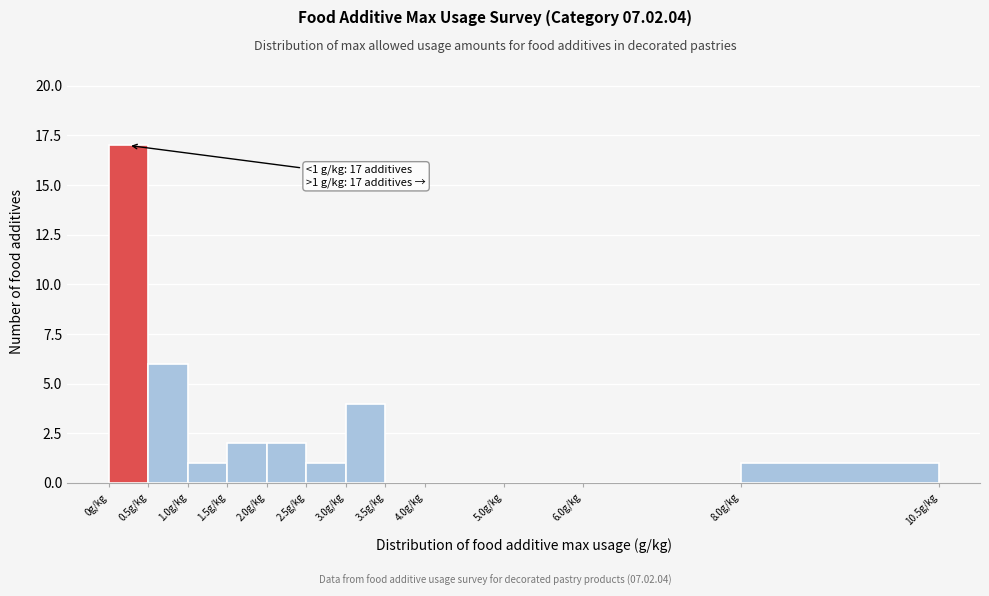

Which range on the x-axis has the tallest bar?

0.0 to 0.5